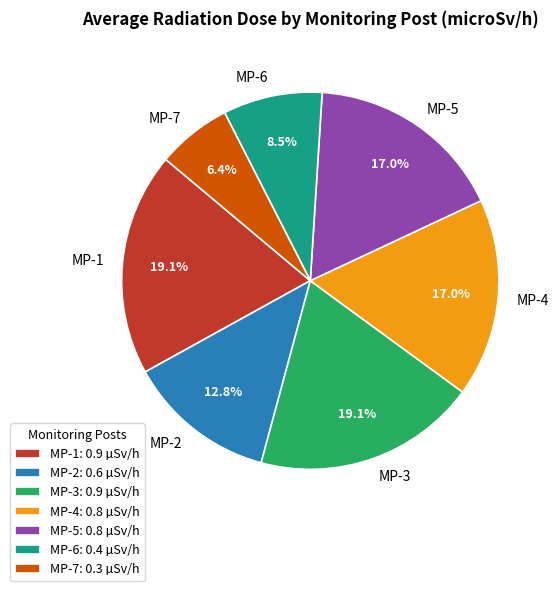

Is the sum of MP-4 and MP-1 greater than half?

No